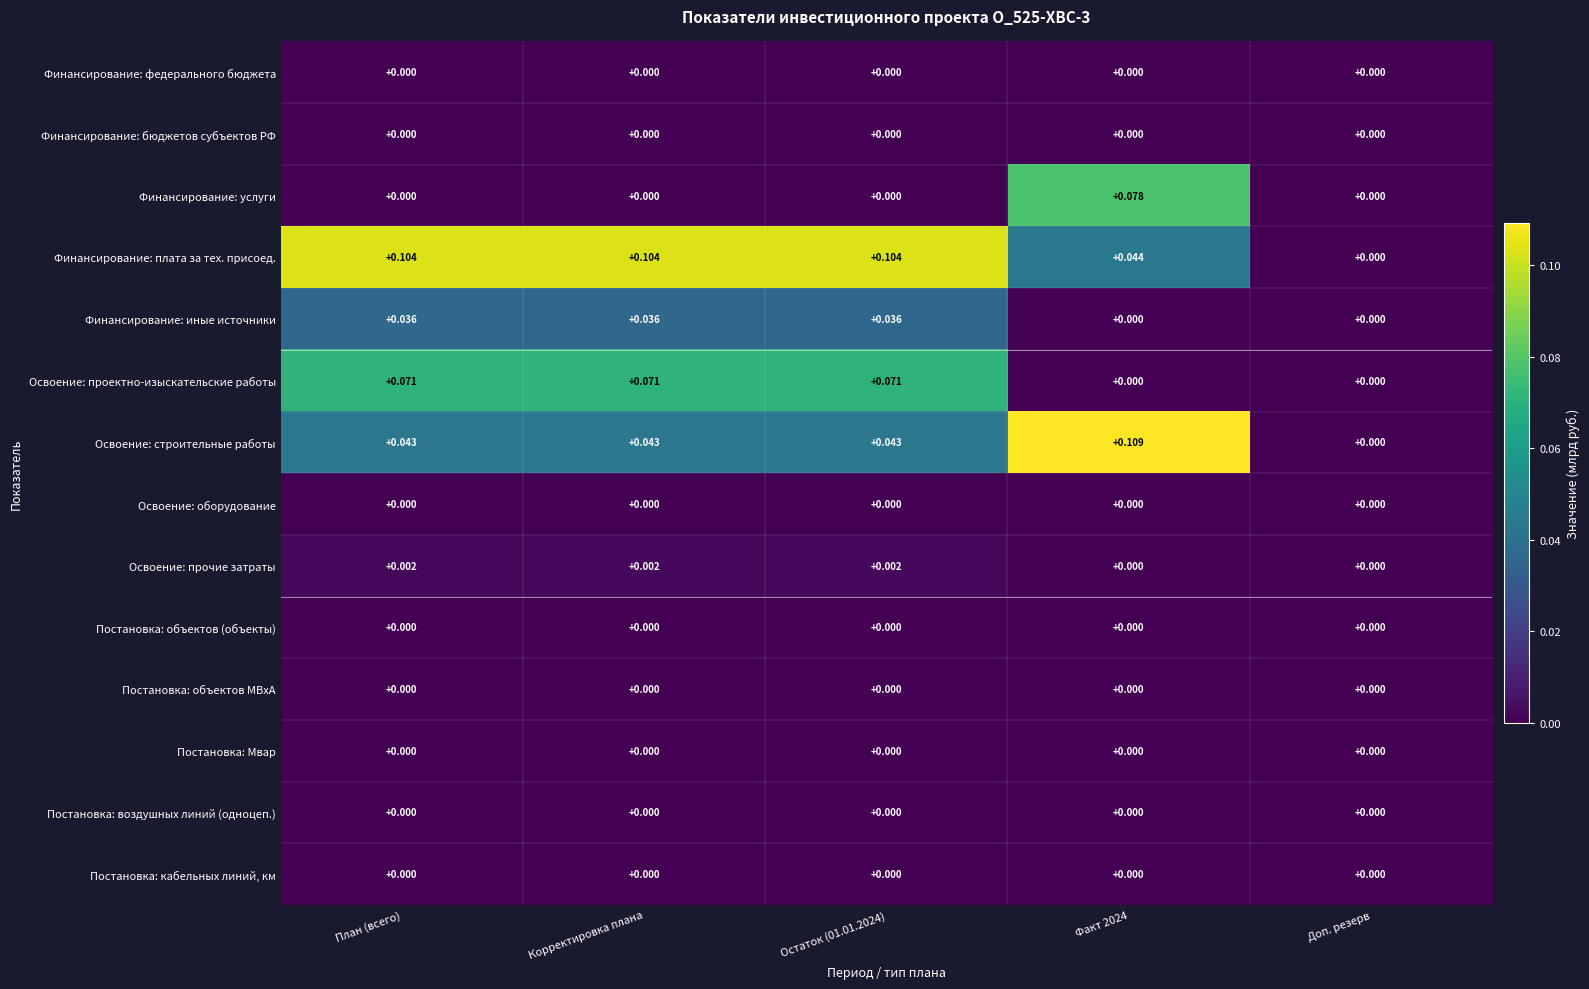

How many data points in Финансирование: иные источники are above 0?

3